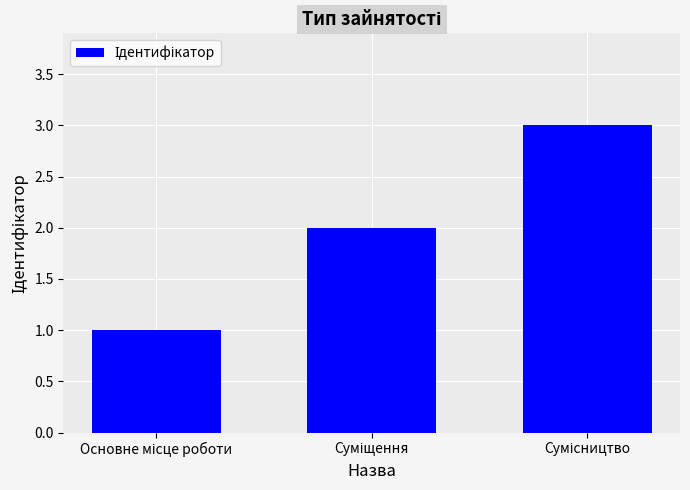

What is the maximum value shown in the chart?

3